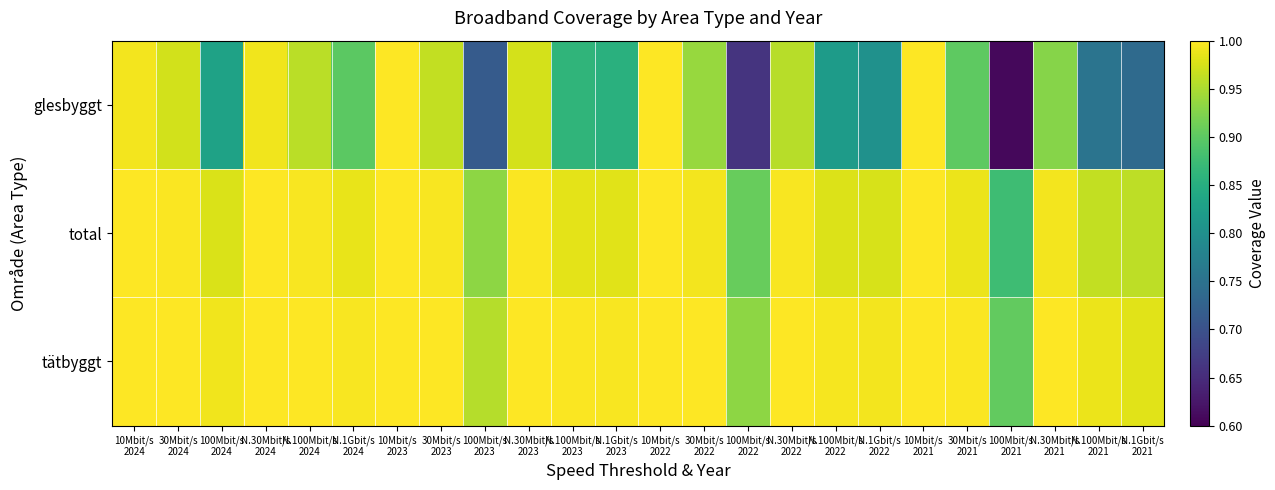

Reading left to right, extract all data points from this chart.

glesbyggt: 10Mbit/s
2024=1.0	30Mbit/s
2024=1.0	100Mbit/s
2024=0.8	N.30Mbit/s
2024=1.0	N.100Mbit/s
2024=1.0	N.1Gbit/s
2024=0.9	10Mbit/s
2023=1.0	30Mbit/s
2023=1.0	100Mbit/s
2023=0.7	N.30Mbit/s
2023=1.0	N.100Mbit/s
2023=0.9	N.1Gbit/s
2023=0.9	10Mbit/s
2022=1.0	30Mbit/s
2022=0.9	100Mbit/s
2022=0.7	N.30Mbit/s
2022=1.0	N.100Mbit/s
2022=0.8	N.1Gbit/s
2022=0.8	10Mbit/s
2021=1.0	30Mbit/s
2021=0.9	100Mbit/s
2021=0.6	N.30Mbit/s
2021=0.9	N.100Mbit/s
2021=0.8	N.1Gbit/s
2021=0.7
total: 10Mbit/s
2024=1.0	30Mbit/s
2024=1.0	100Mbit/s
2024=1.0	N.30Mbit/s
2024=1.0	N.100Mbit/s
2024=1.0	N.1Gbit/s
2024=1.0	10Mbit/s
2023=1.0	30Mbit/s
2023=1.0	100Mbit/s
2023=0.9	N.30Mbit/s
2023=1.0	N.100Mbit/s
2023=1.0	N.1Gbit/s
2023=1.0	10Mbit/s
2022=1.0	30Mbit/s
2022=1.0	100Mbit/s
2022=0.9	N.30Mbit/s
2022=1.0	N.100Mbit/s
2022=1.0	N.1Gbit/s
2022=1.0	10Mbit/s
2021=1.0	30Mbit/s
2021=1.0	100Mbit/s
2021=0.9	N.30Mbit/s
2021=1.0	N.100Mbit/s
2021=1.0	N.1Gbit/s
2021=1.0
tätbyggt: 10Mbit/s
2024=1.0	30Mbit/s
2024=1.0	100Mbit/s
2024=1.0	N.30Mbit/s
2024=1.0	N.100Mbit/s
2024=1.0	N.1Gbit/s
2024=1.0	10Mbit/s
2023=1.0	30Mbit/s
2023=1.0	100Mbit/s
2023=1.0	N.30Mbit/s
2023=1.0	N.100Mbit/s
2023=1.0	N.1Gbit/s
2023=1.0	10Mbit/s
2022=1.0	30Mbit/s
2022=1.0	100Mbit/s
2022=0.9	N.30Mbit/s
2022=1.0	N.100Mbit/s
2022=1.0	N.1Gbit/s
2022=1.0	10Mbit/s
2021=1.0	30Mbit/s
2021=1.0	100Mbit/s
2021=0.9	N.30Mbit/s
2021=1.0	N.100Mbit/s
2021=1.0	N.1Gbit/s
2021=1.0